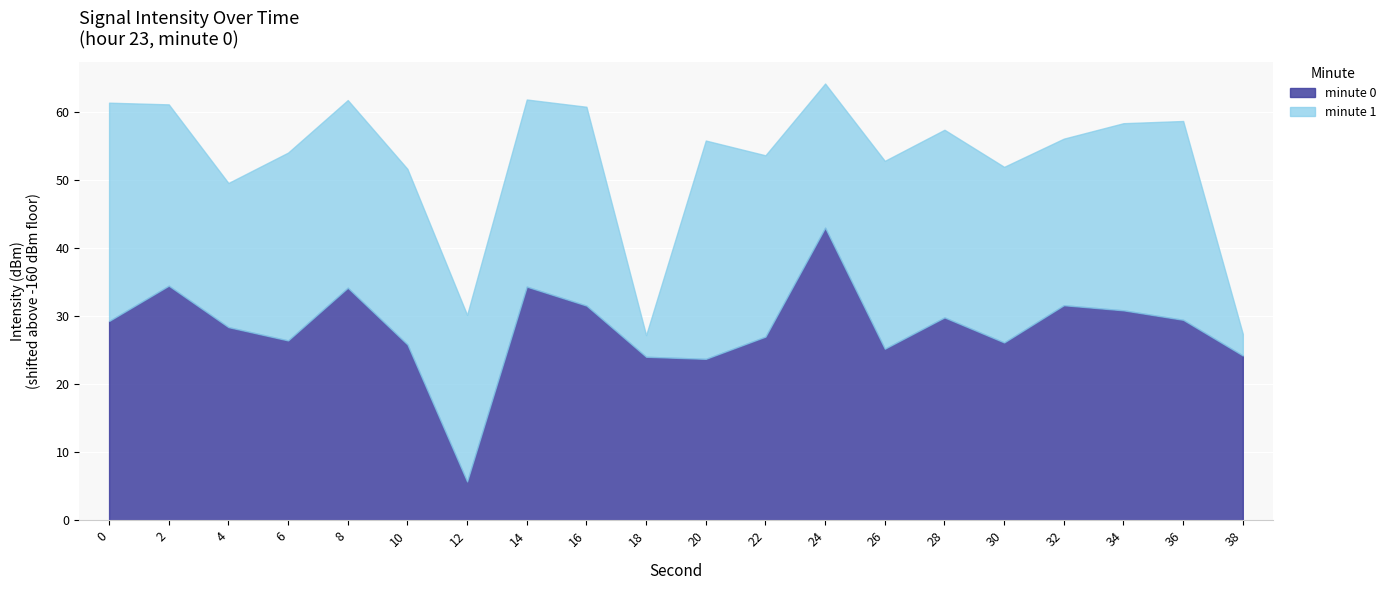

True or false: the data shows -38.1 at 30.

False